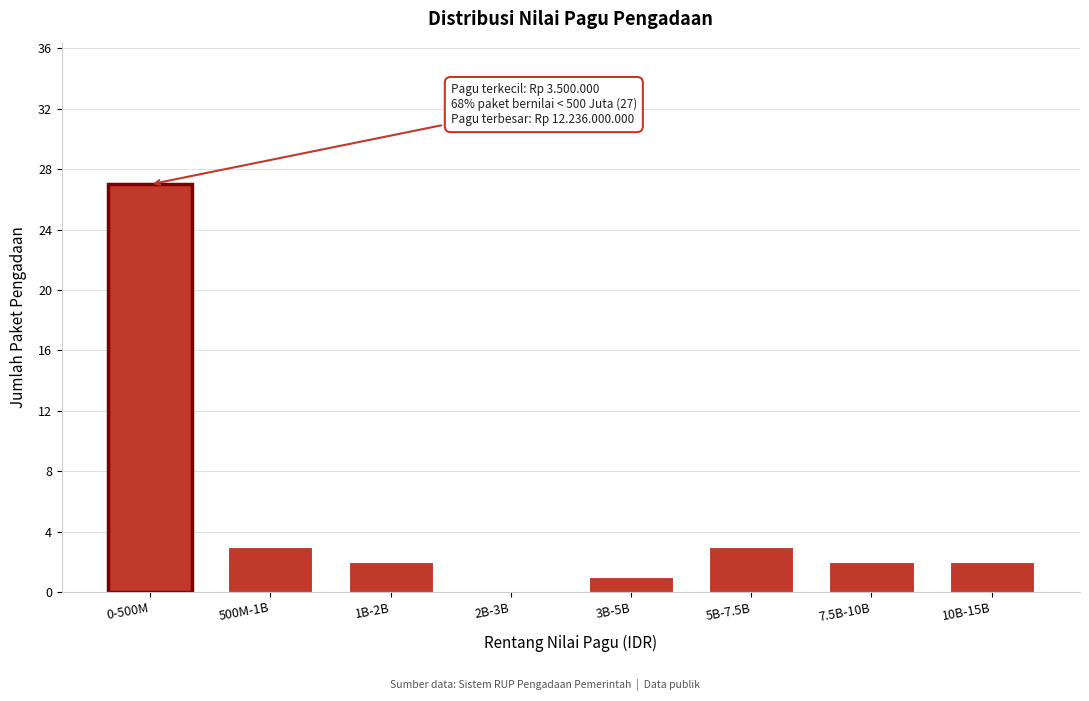

Reading left to right, what are all the values shown in this chart?

0-500M=27	500M-1B=3	1B-2B=2	2B-3B=0	3B-5B=1	5B-7.5B=3	7.5B-10B=2	10B-15B=2